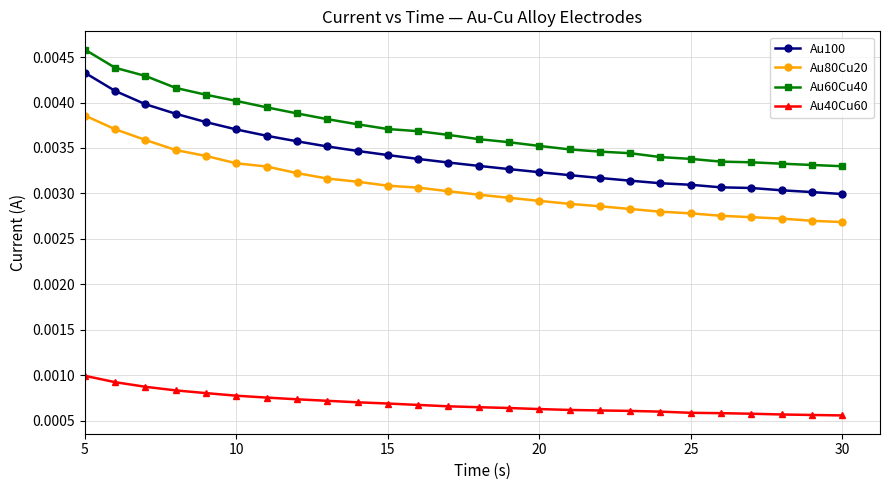

Count the number of categories in the chart.

26